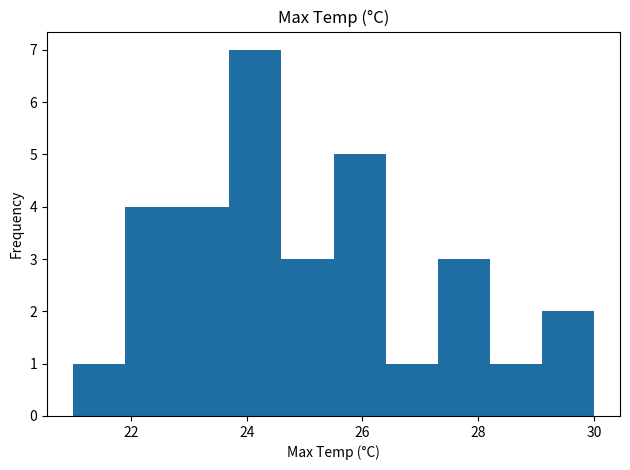

Over which range of the x-axis is the bar tallest?

23.7 to 24.6